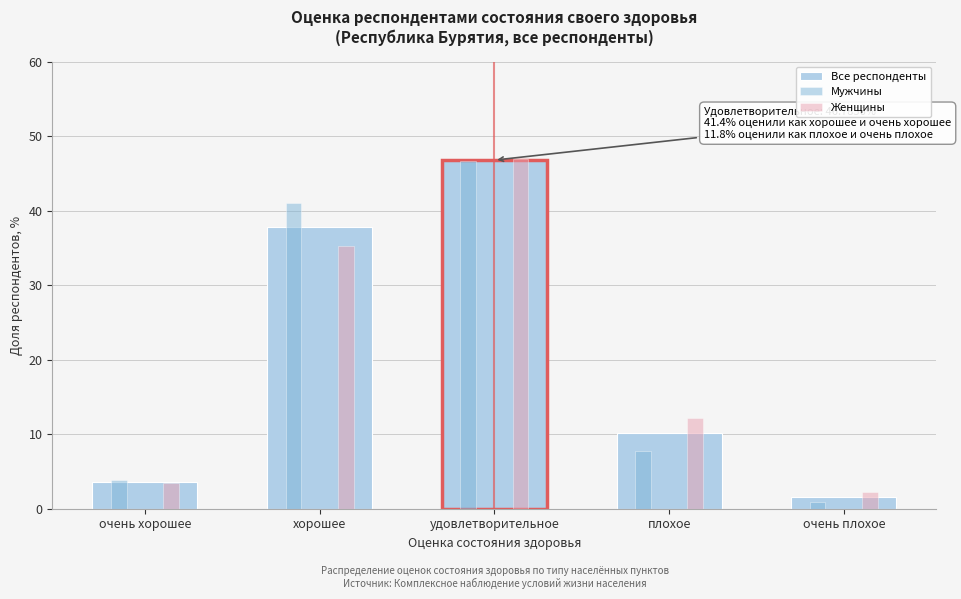

Reading left to right, list all the values displayed in this chart.

Все респонденты: очень хорошее=3.6	хорошее=37.8	удовлетворительное=46.8	плохое=10.2	очень плохое=1.6
Мужчины: очень хорошее=3.8	хорошее=41.0	удовлетворительное=46.6	плохое=7.7	очень плохое=0.8
Женщины: очень хорошее=3.5	хорошее=35.2	удовлетворительное=46.9	плохое=12.1	очень плохое=2.3